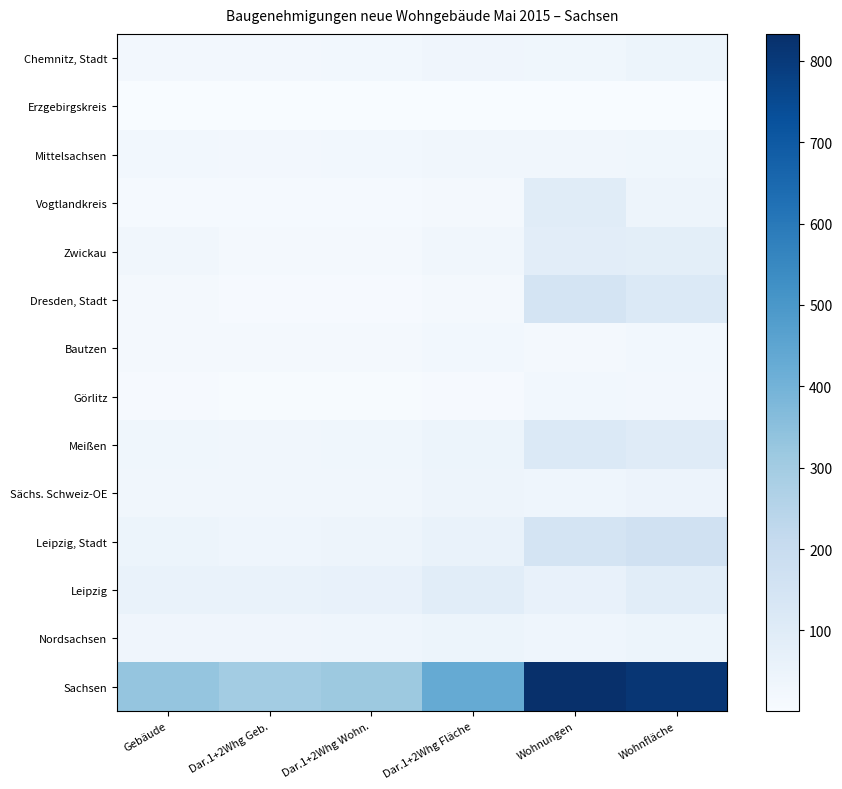

Which label corresponds to the smallest value in the chart?

Gebäude